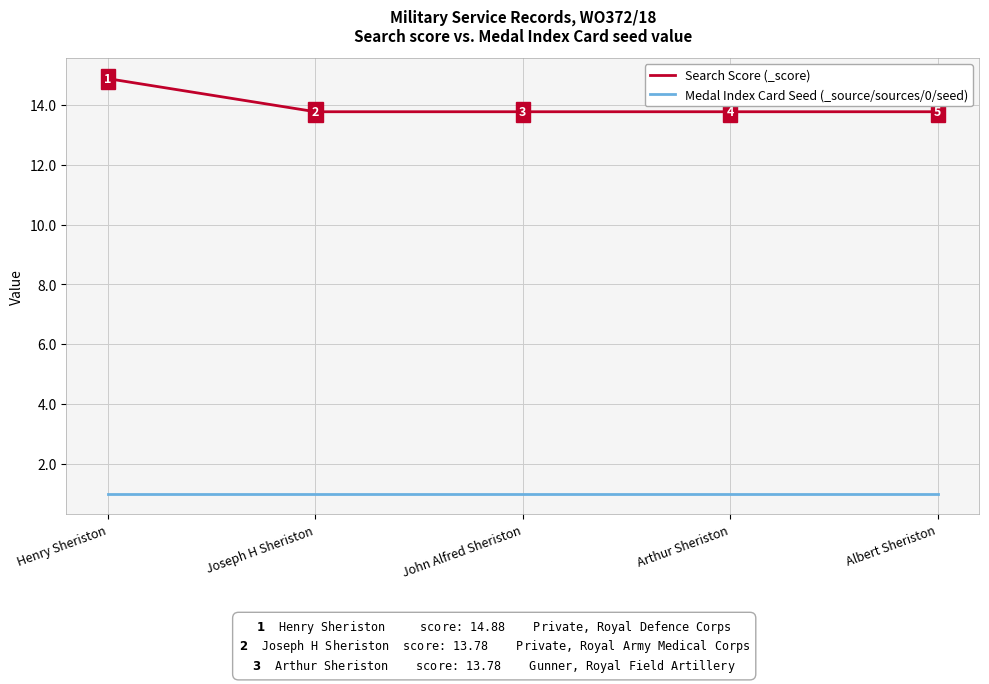

True or false: Search Score (_score) and Medal Index Card Seed (_source/sources/0/seed) cross at least once.

False